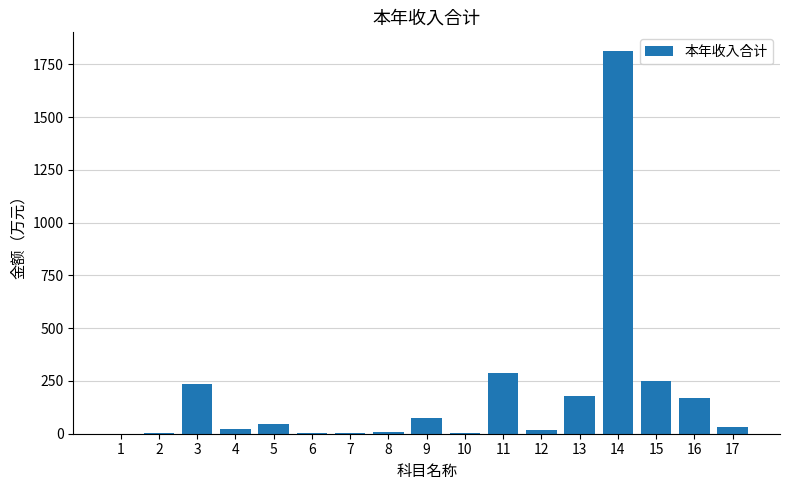

What is the sum of all values?

3151.5